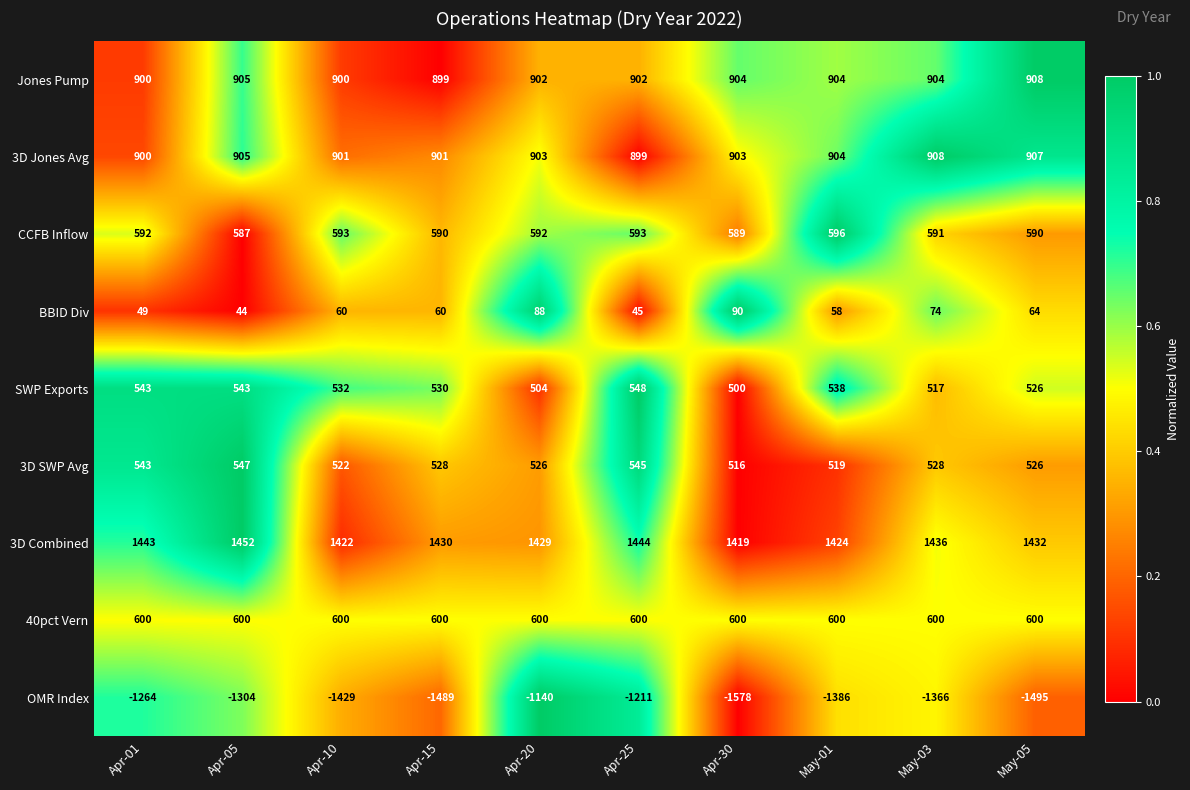

Rank the categories by 3D Combined value from lowest to highest.

Apr-30, Apr-10, May-01, Apr-20, Apr-15, May-05, May-03, Apr-01, Apr-25, Apr-05